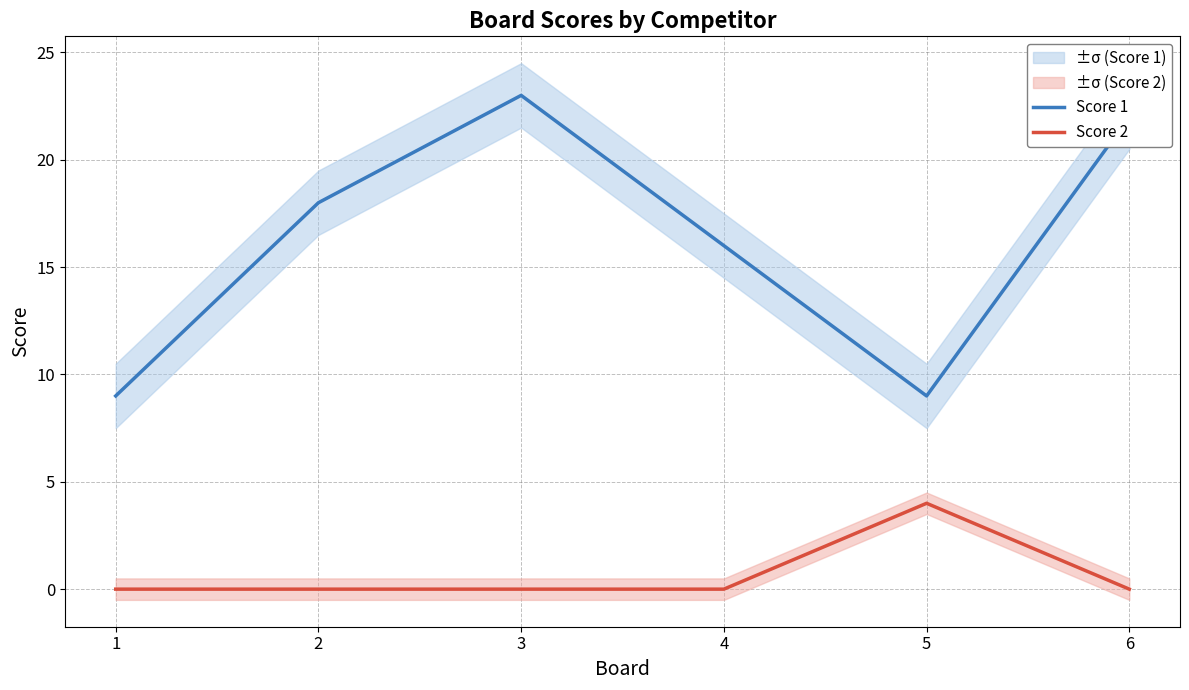

Is it true that Score 2 equals 0 at 2?

True